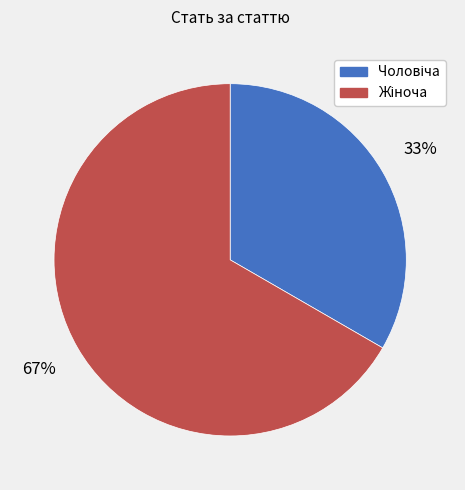

Is there a majority slice in this chart?

Yes